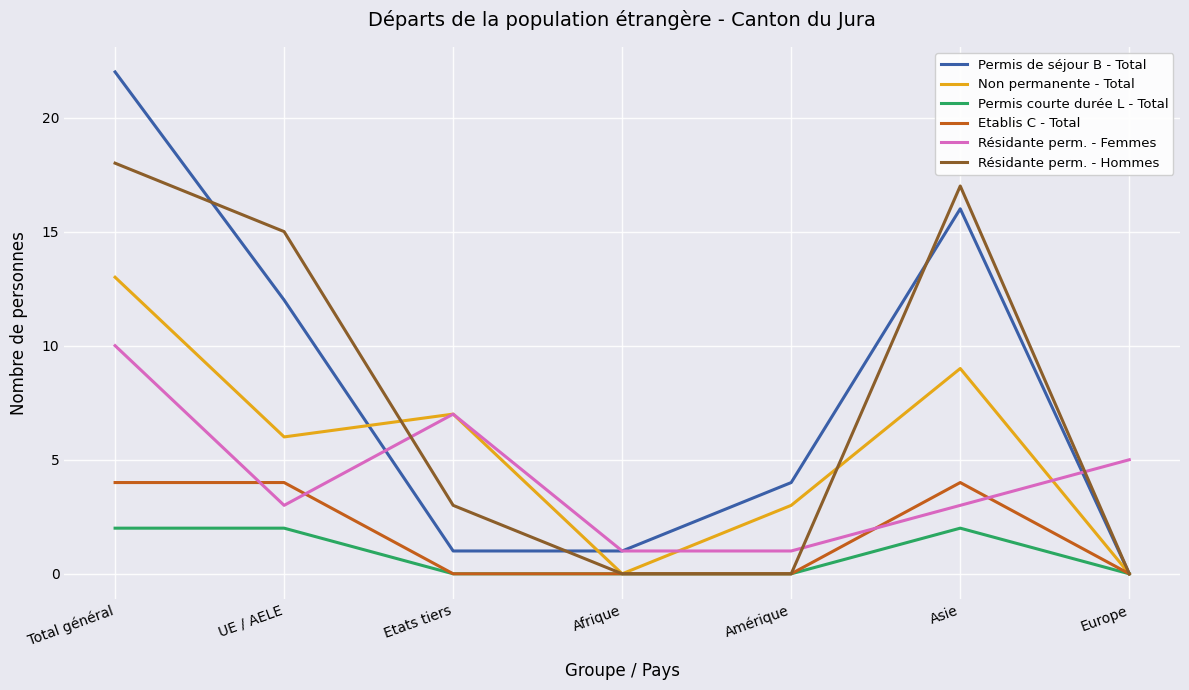

List the series in order of their peak value, lowest first.

Permis courte durée L - Total, Etablis C - Total, Résidante perm. - Femmes, Non permanente - Total, Résidante perm. - Hommes, Permis de séjour B - Total